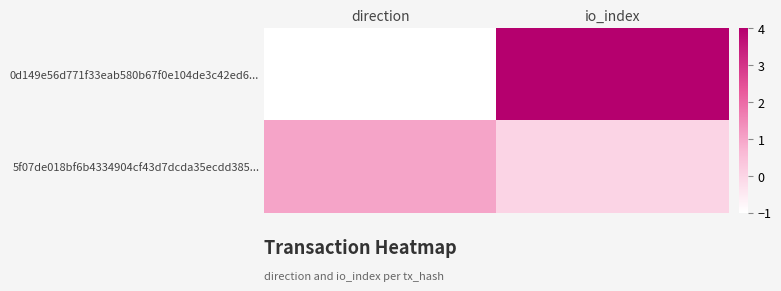

What is the greatest value displayed?

4